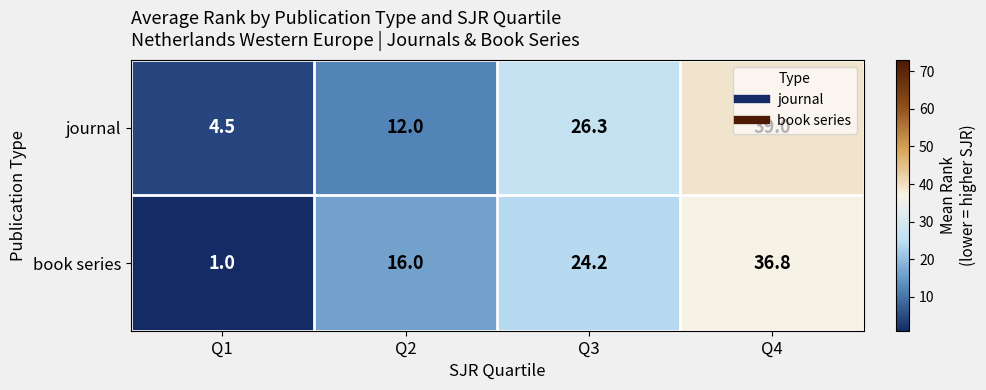

What is the approximate value of book series at Q4?

36.8